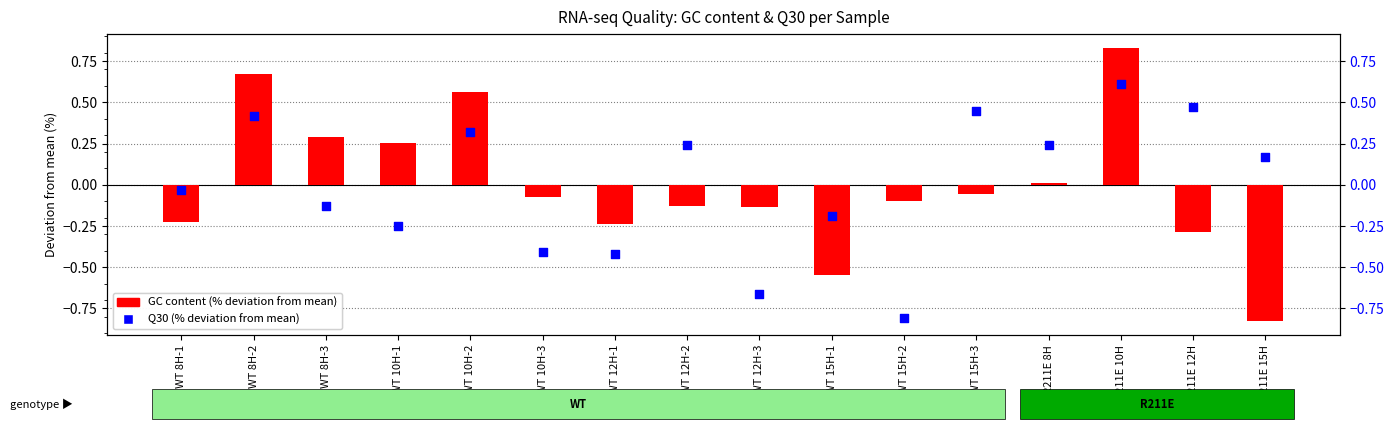

Which series has the largest Y range (max minus min)?

GC content (% deviation from mean)